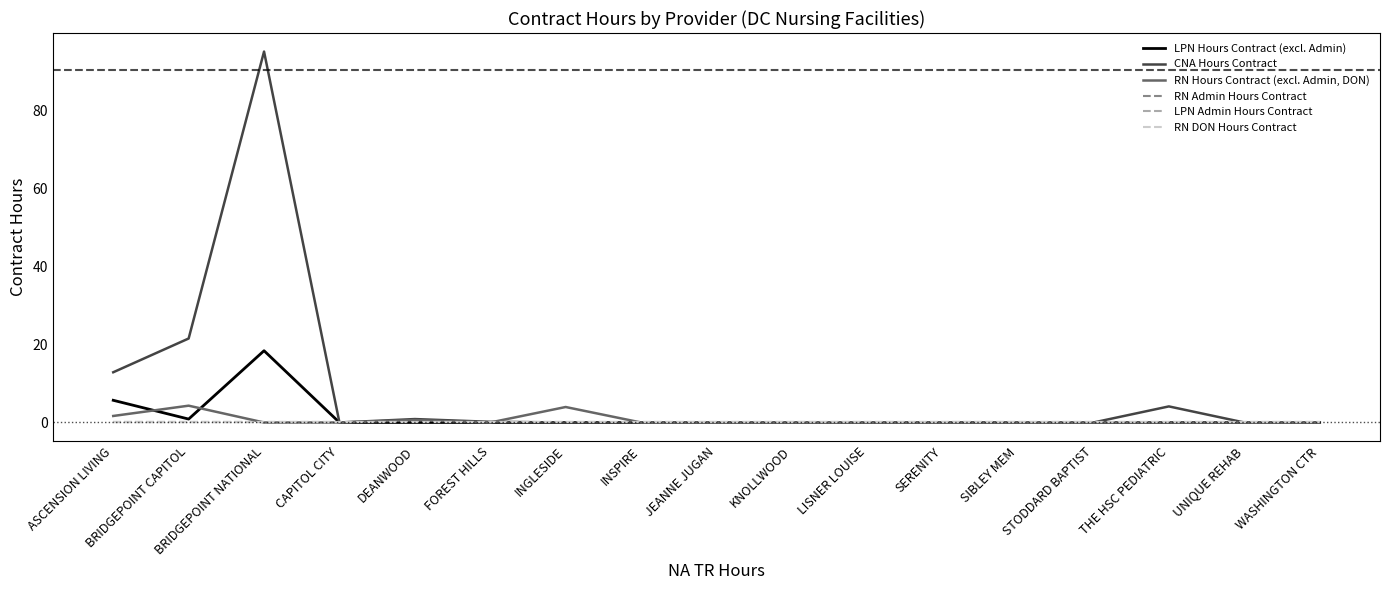

What is the label of the 2nd point from the right?

UNIQUE REHAB